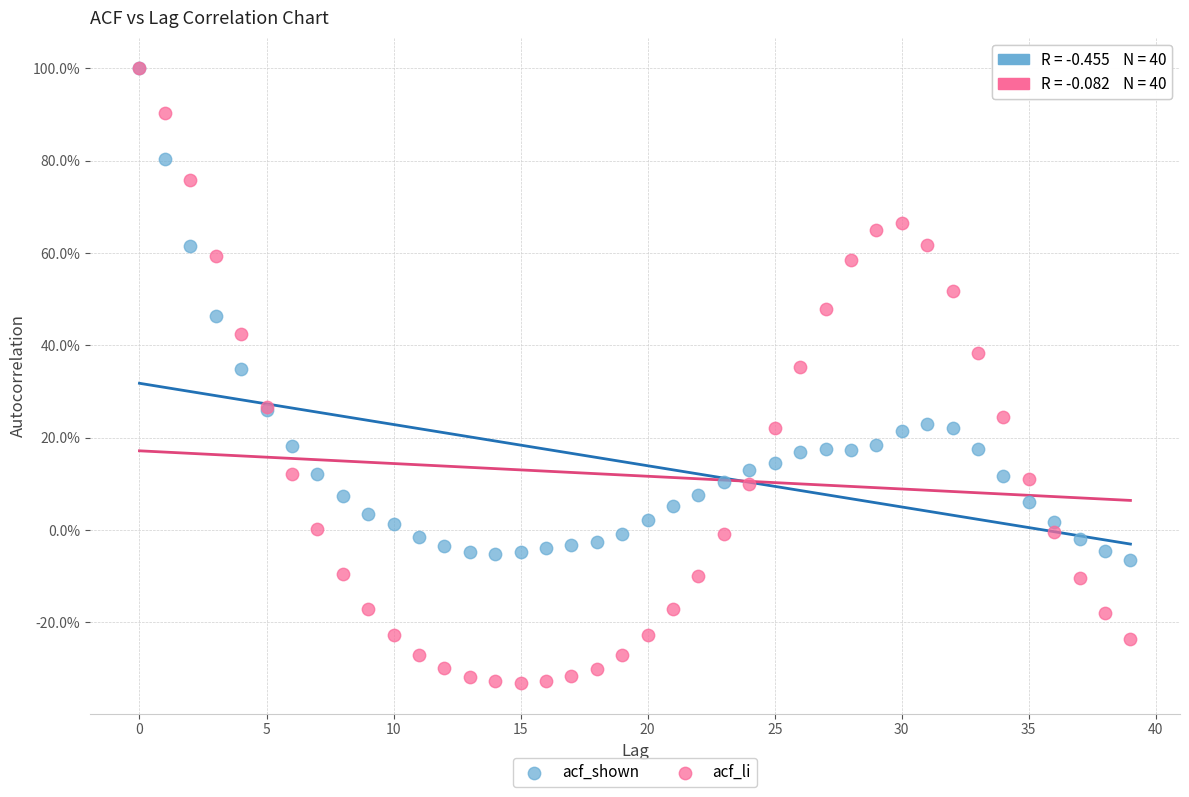

Which series has the largest Y range (max minus min)?

acf_li